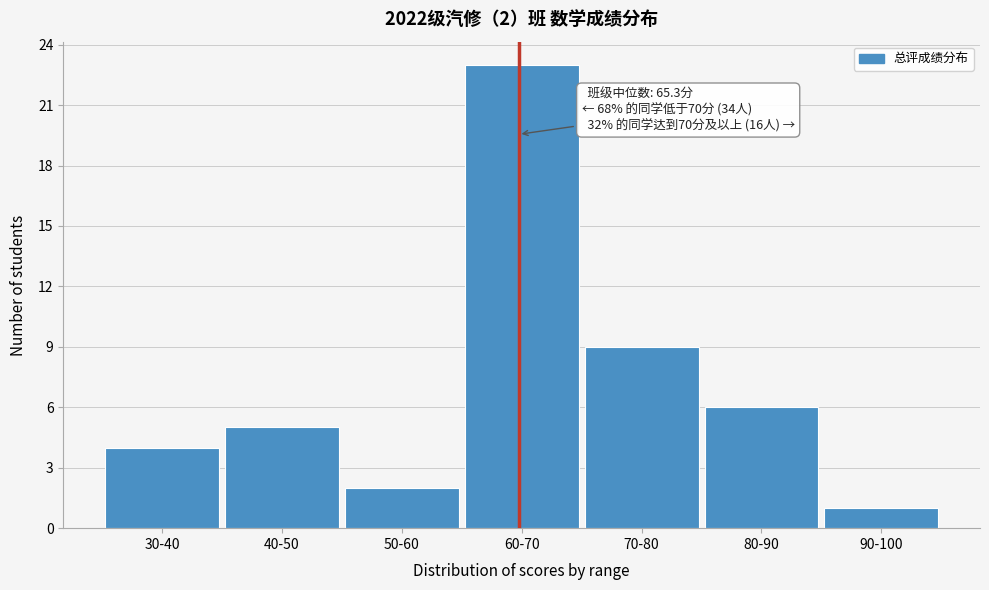

Reading left to right, transcribe all the data shown in this chart.

4	5	2	23	9	6	1